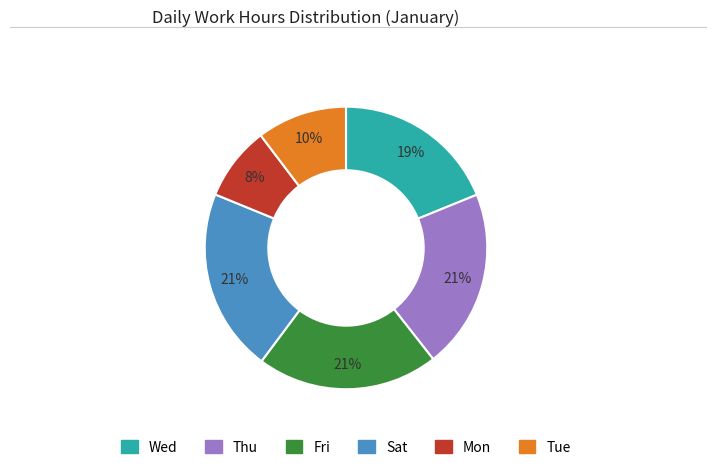

True or false: Tue accounts for 10% of the total.

True